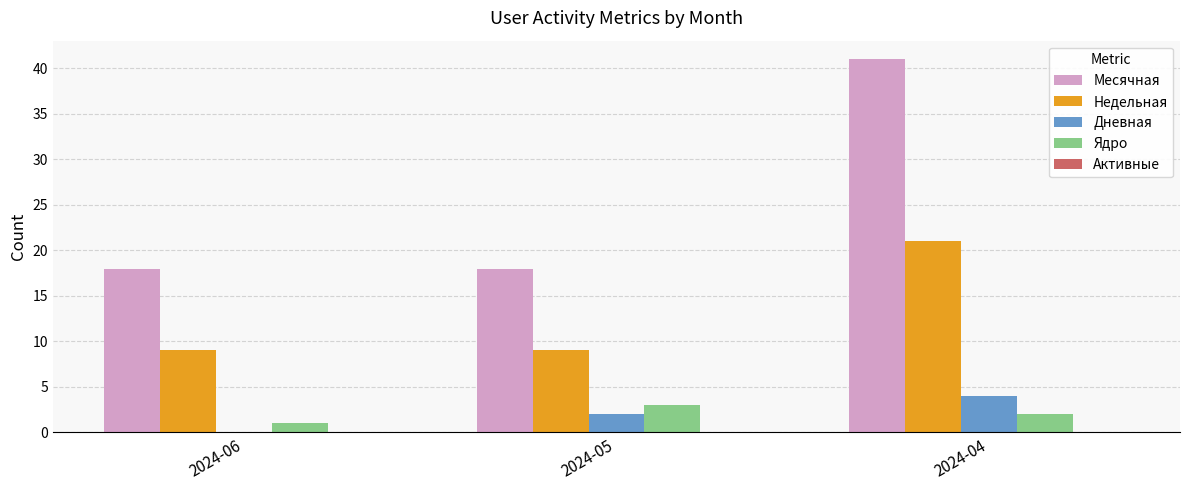

How many Месячная values are between 18 and 41?

3